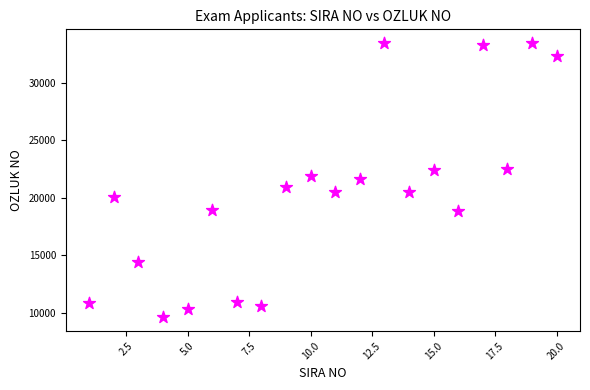

What is the range of Y values (max minus min)?

23892